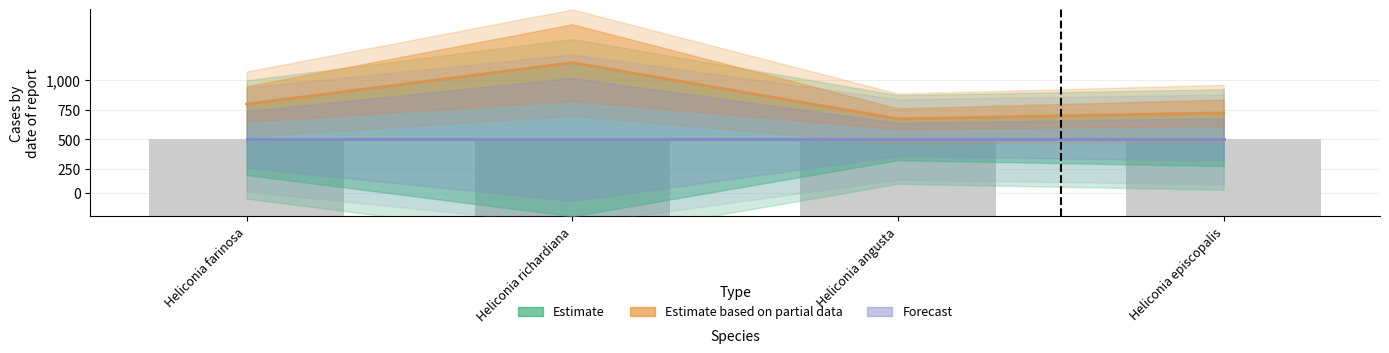

The Forecast series shows 333296 at Heliconia farinosa. True or false?

True